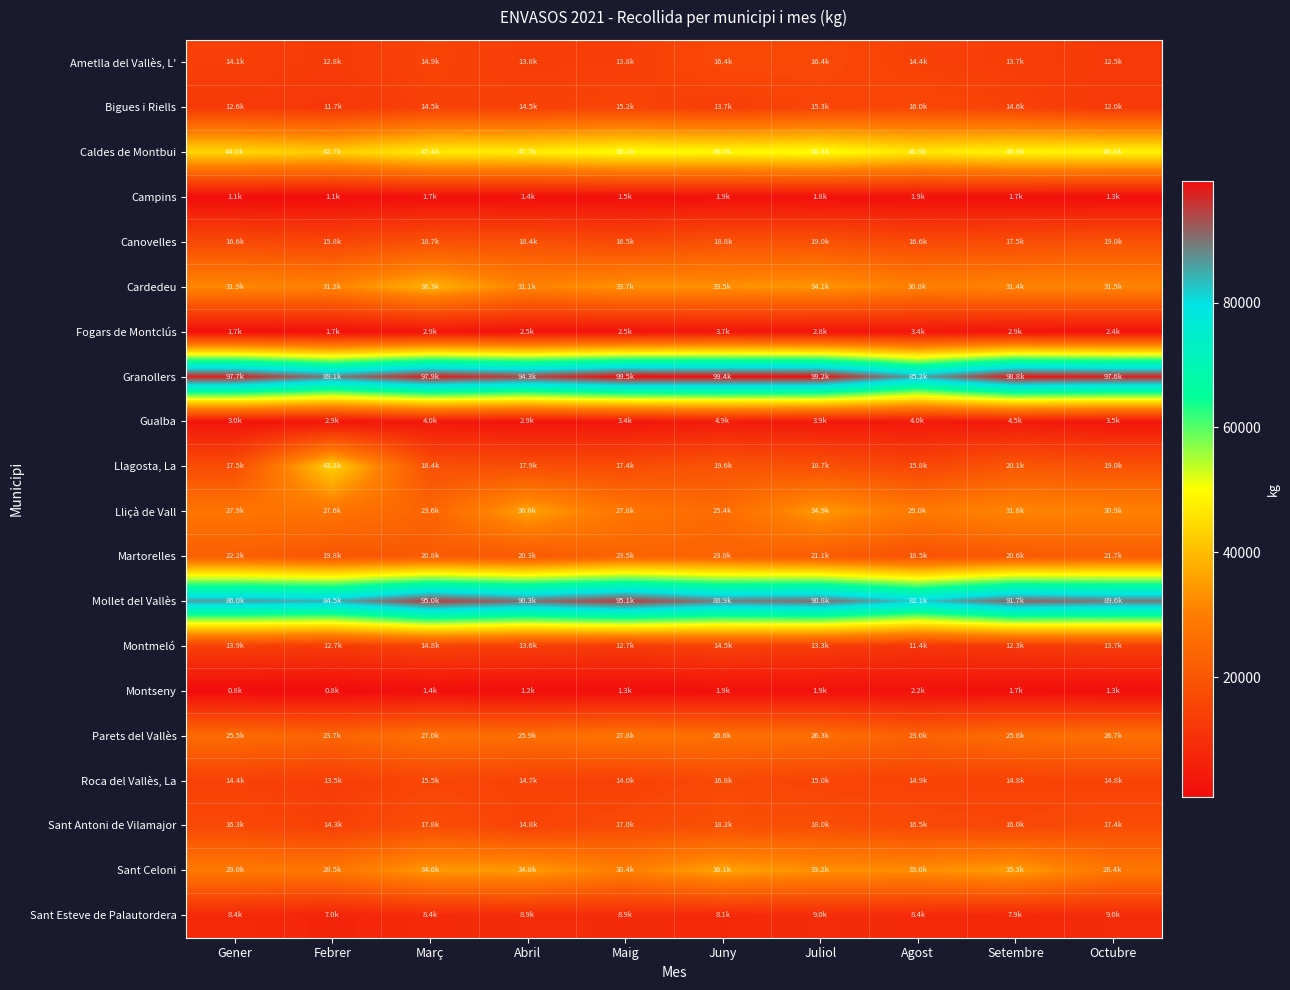

What is the spread (max minus min) of values at Juny?

97502.1